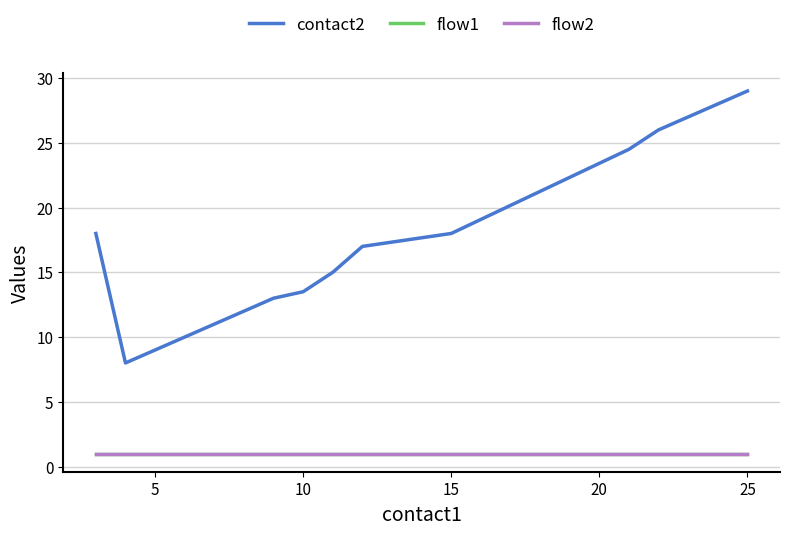

Which series has the widest spread of values?

contact2